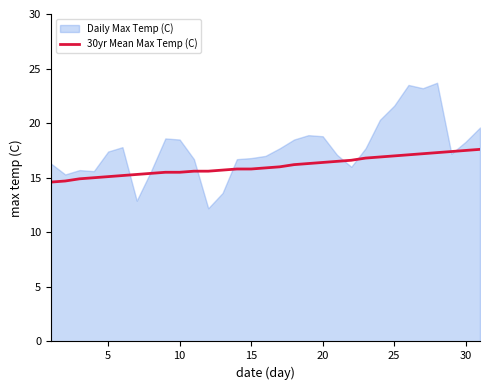

True or false: 30yr Mean Max Temp (C) has a value of 28.0 at 25.

False